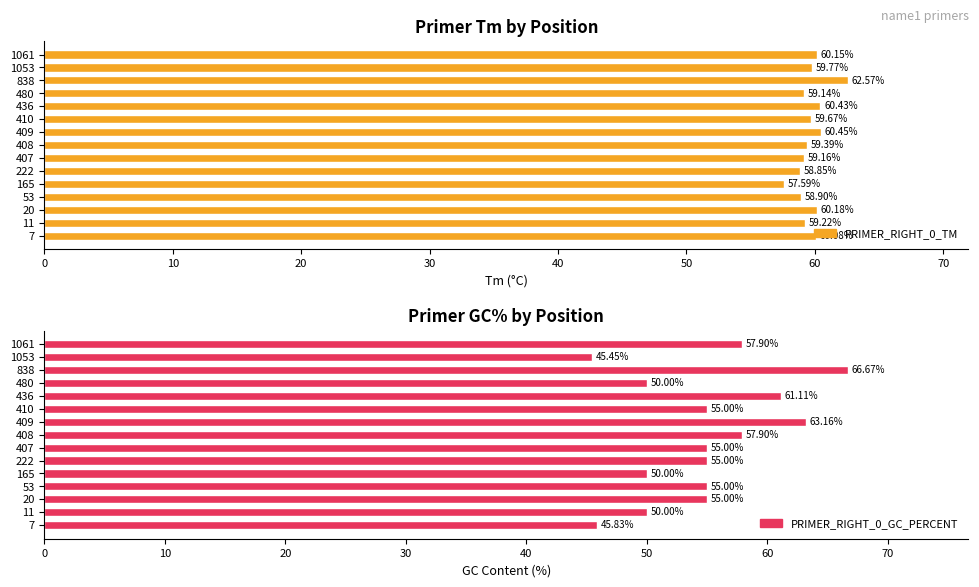

Reading left to right, what are all the values shown in this chart?

PRIMER_RIGHT_0_TM: 60.1	59.2	60.2	58.9	57.6	58.9	59.2	59.4	60.5	59.7	60.4	59.1	62.6	59.8	60.2
PRIMER_RIGHT_0_GC_PERCENT: 45.8	50.0	55.0	55.0	50.0	55.0	55.0	57.9	63.2	55.0	61.1	50.0	66.7	45.5	57.9